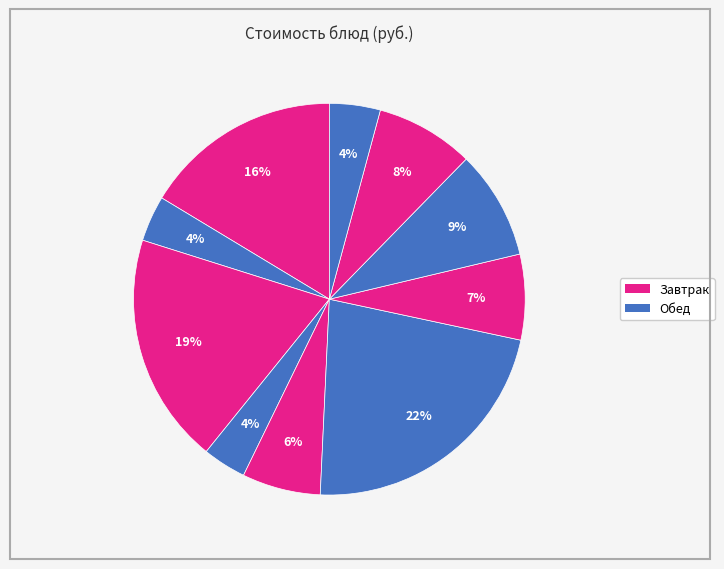

Does any single category account for the majority?

No